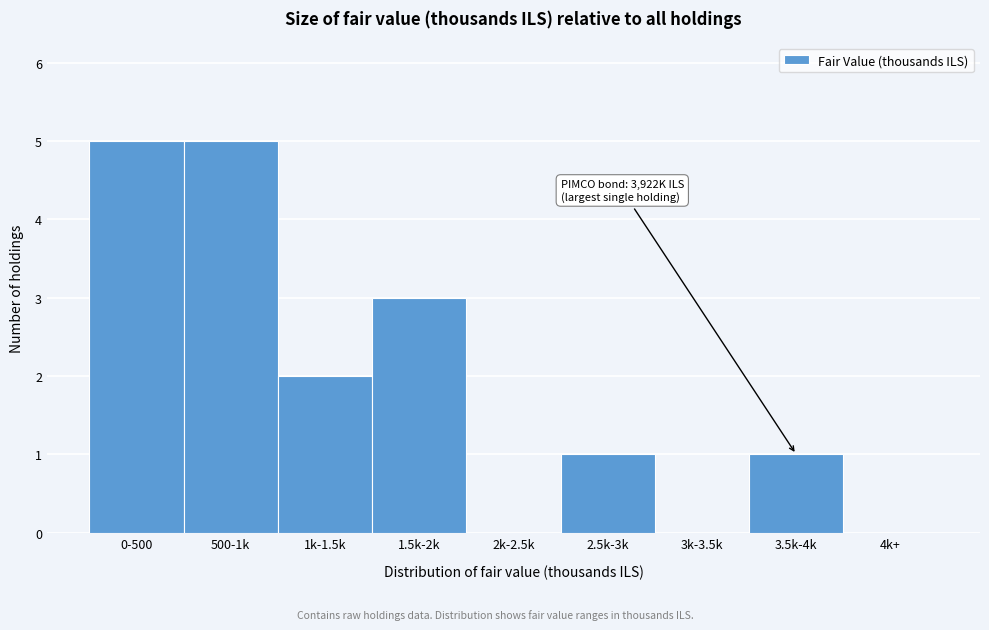

Reading left to right, list all the values displayed in this chart.

0-500=5	500-1k=5	1k-1.5k=2	1.5k-2k=3	2k-2.5k=0	2.5k-3k=1	3k-3.5k=0	3.5k-4k=1	4k+=0